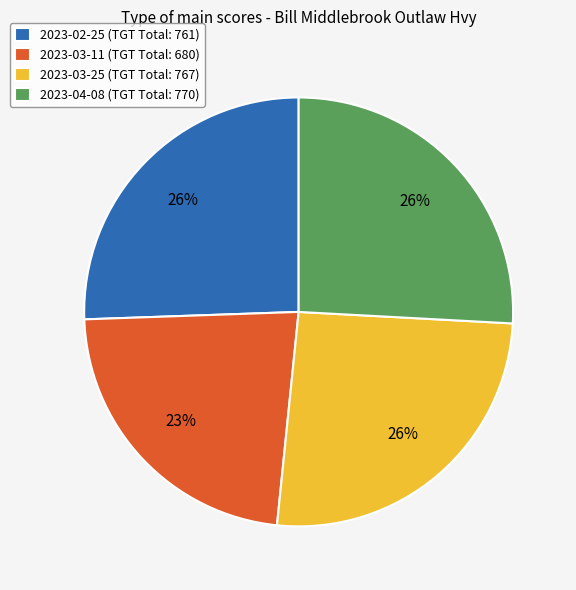

Between 2023-03-25 (TGT Total: 767) and 2023-03-11 (TGT Total: 680), which is larger?

2023-03-25 (TGT Total: 767)